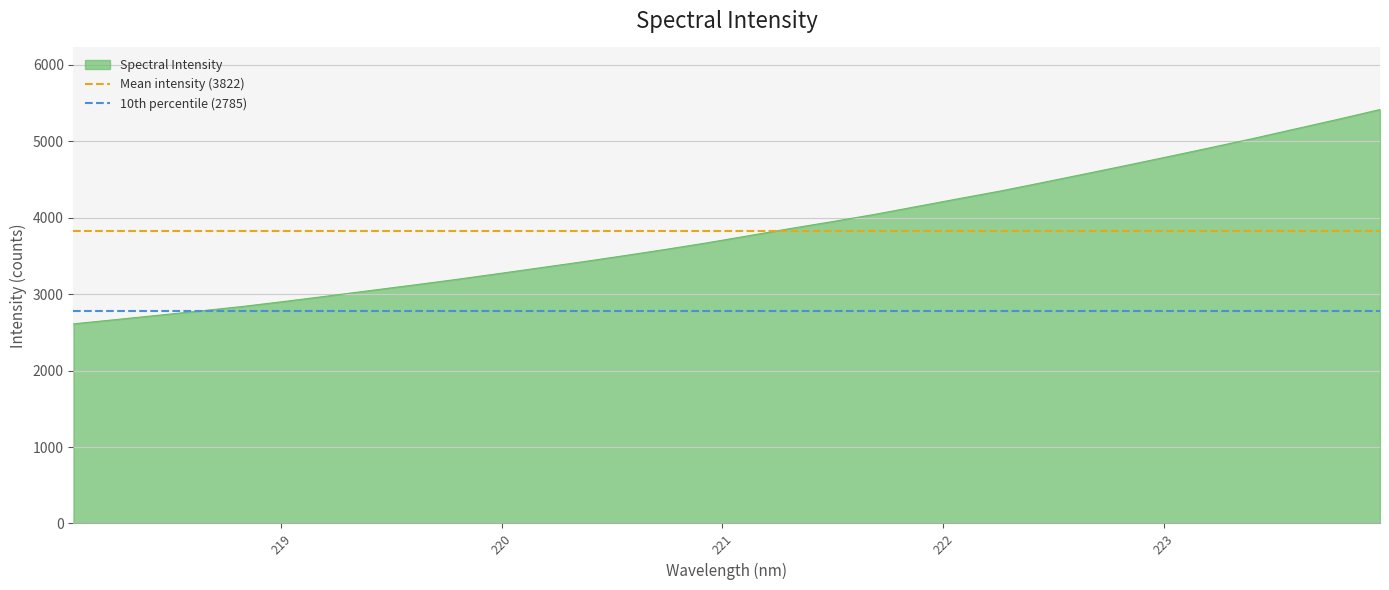

What is the lowest value of the Spectral Intensity series?

2611.3